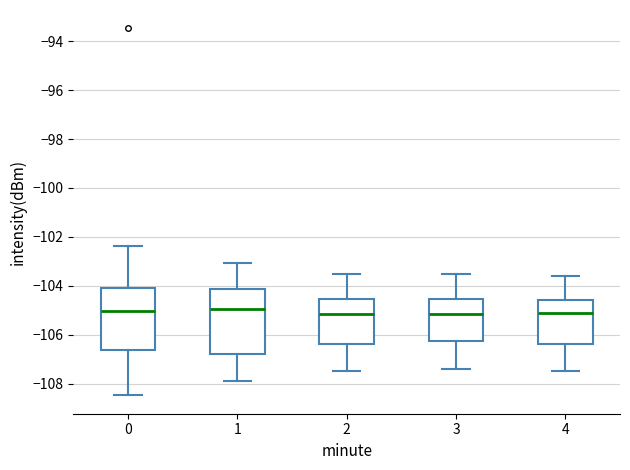

Reading left to right, transcribe this box plot: for each box, give where its median line is, the range the box spans, and where its two whiskers end, as read against the y-axis. The values are not printed on the chart, so give them approximately, as read against the axis.

0: median -105.0, box -106.6 to -104.0, whiskers -108.4 to -102.4
1: median -105.0, box -106.8 to -104.2, whiskers -108.0 to -103.0
2: median -105.2, box -106.4 to -104.6, whiskers -107.4 to -103.4
3: median -105.2, box -106.2 to -104.6, whiskers -107.4 to -103.4
4: median -105.0, box -106.4 to -104.6, whiskers -107.4 to -103.6